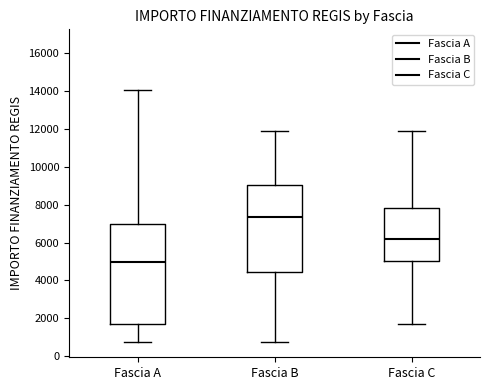

Reading left to right, read every box against the y-axis: the position of its median line, the range the box covers, and the ends of its whiskers. The values are not printed on the chart, so give them approximately, as read against the axis.

Fascia A: median 5000, box 1800 to 7000, whiskers 800 to 14000
Fascia B: median 7400, box 4400 to 9000, whiskers 800 to 12000
Fascia C: median 6200, box 5000 to 7800, whiskers 1800 to 12000